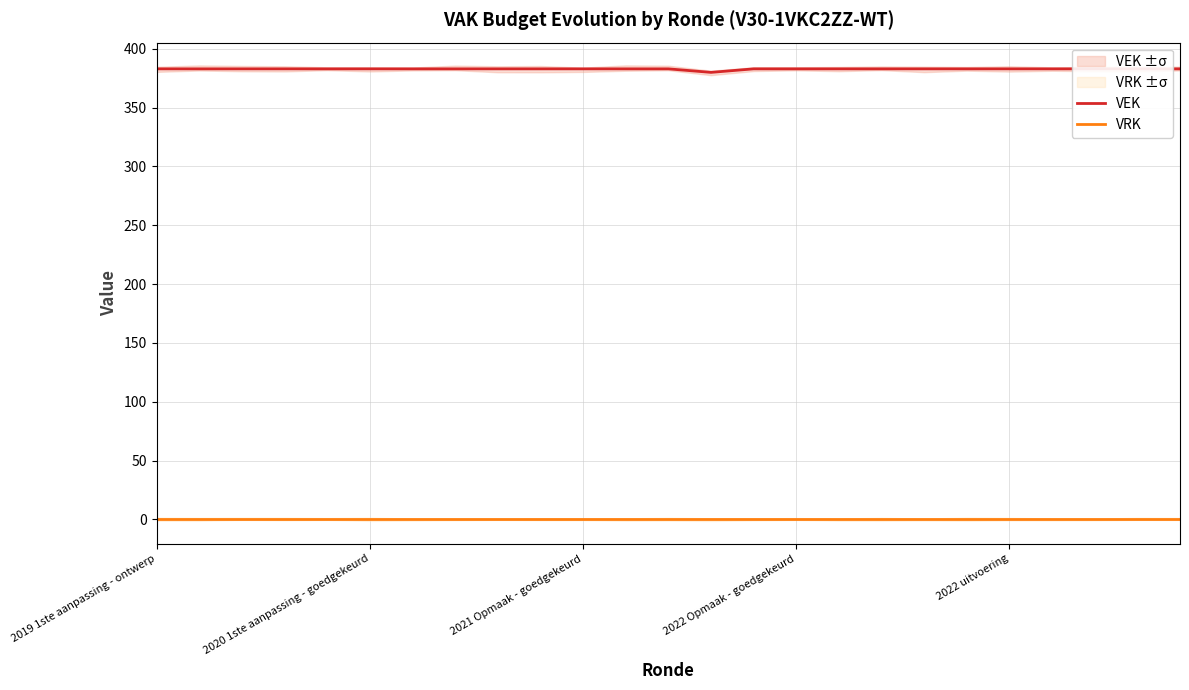

Which series has the widest spread of values?

VEK